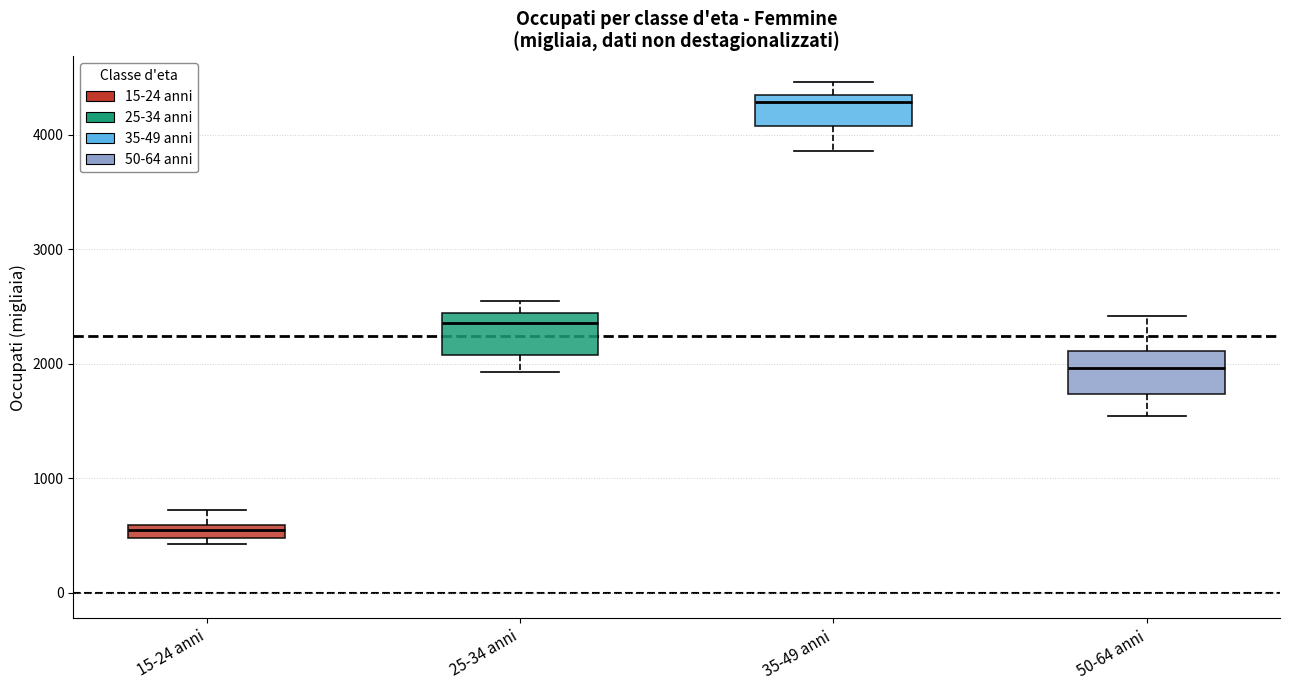

Where does the upper whisker of the box for 25-34 anni end on the y-axis? The values are not printed on the chart, so give them approximately, as read against the axis.

2500